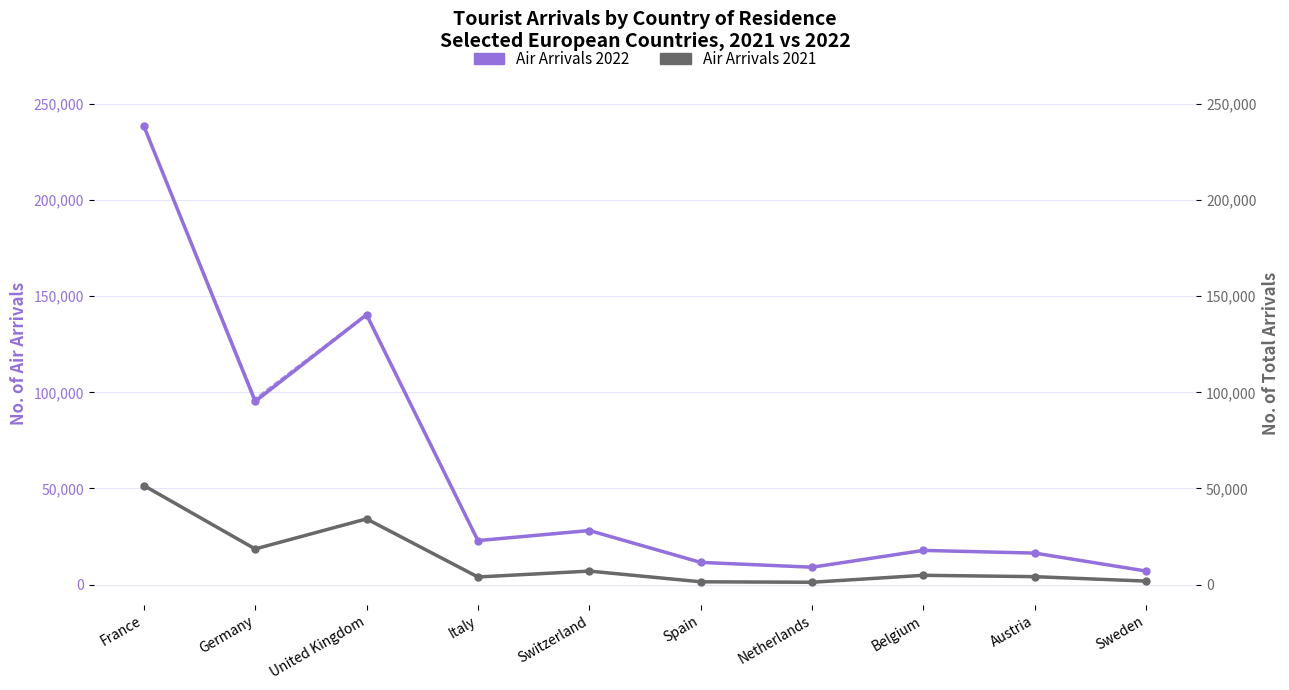

Where is the first local minimum for Air Arrivals 2022?

Germany